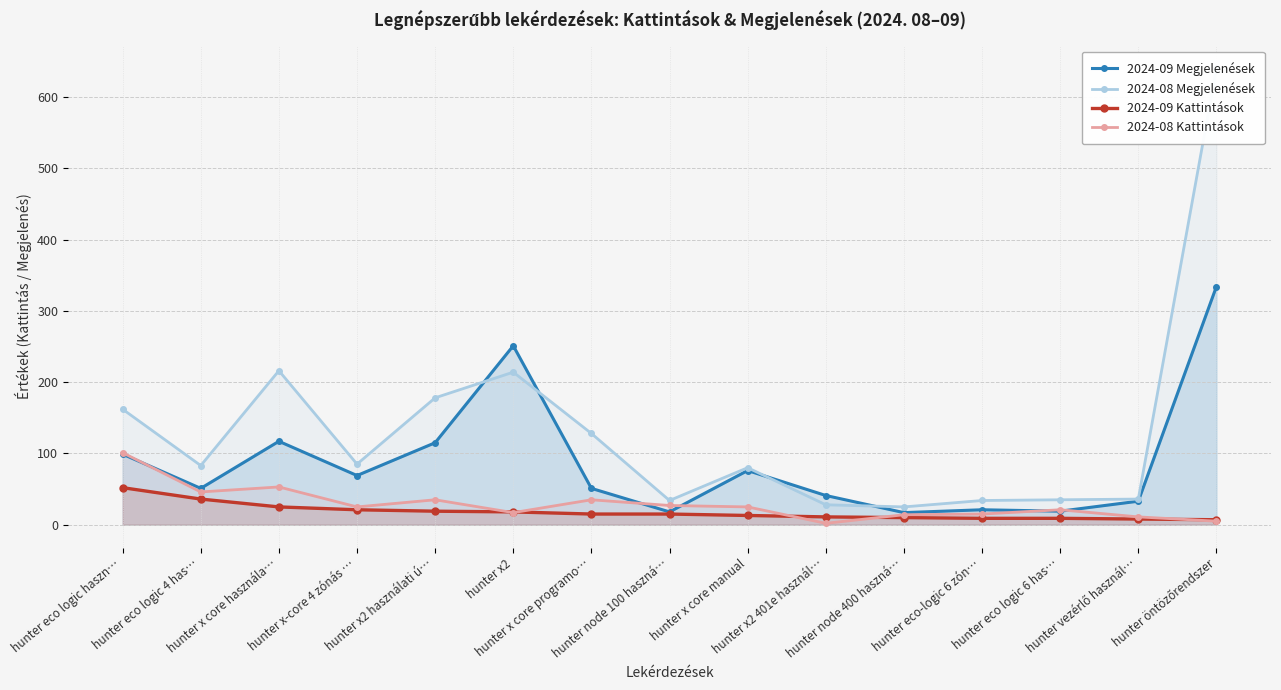

What is the total value across all series at hunter x-core 4 zónás …?

200